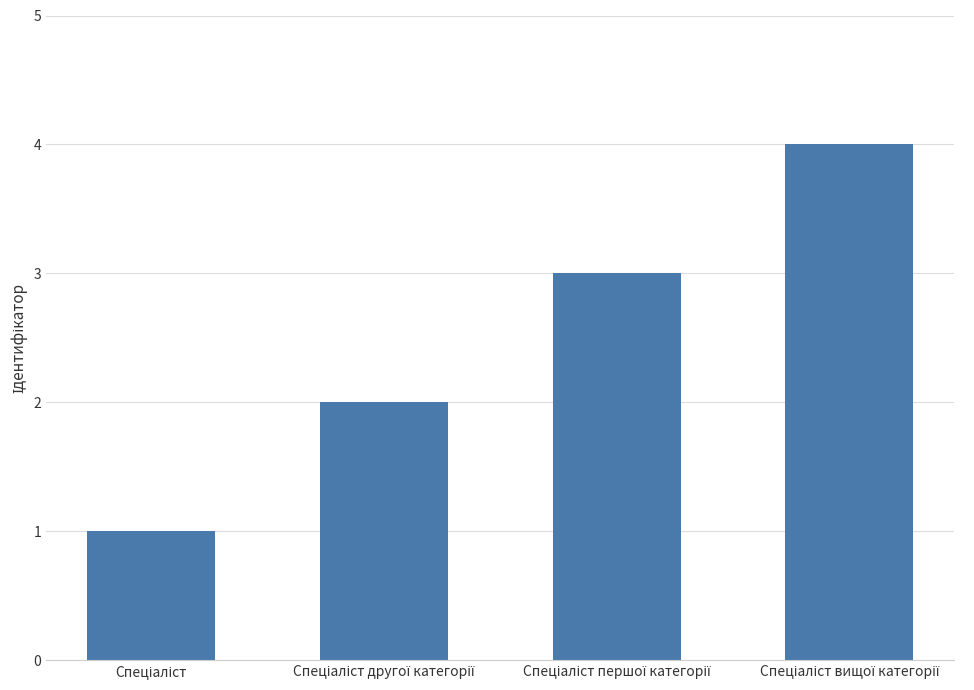

How many values are below 3?

2